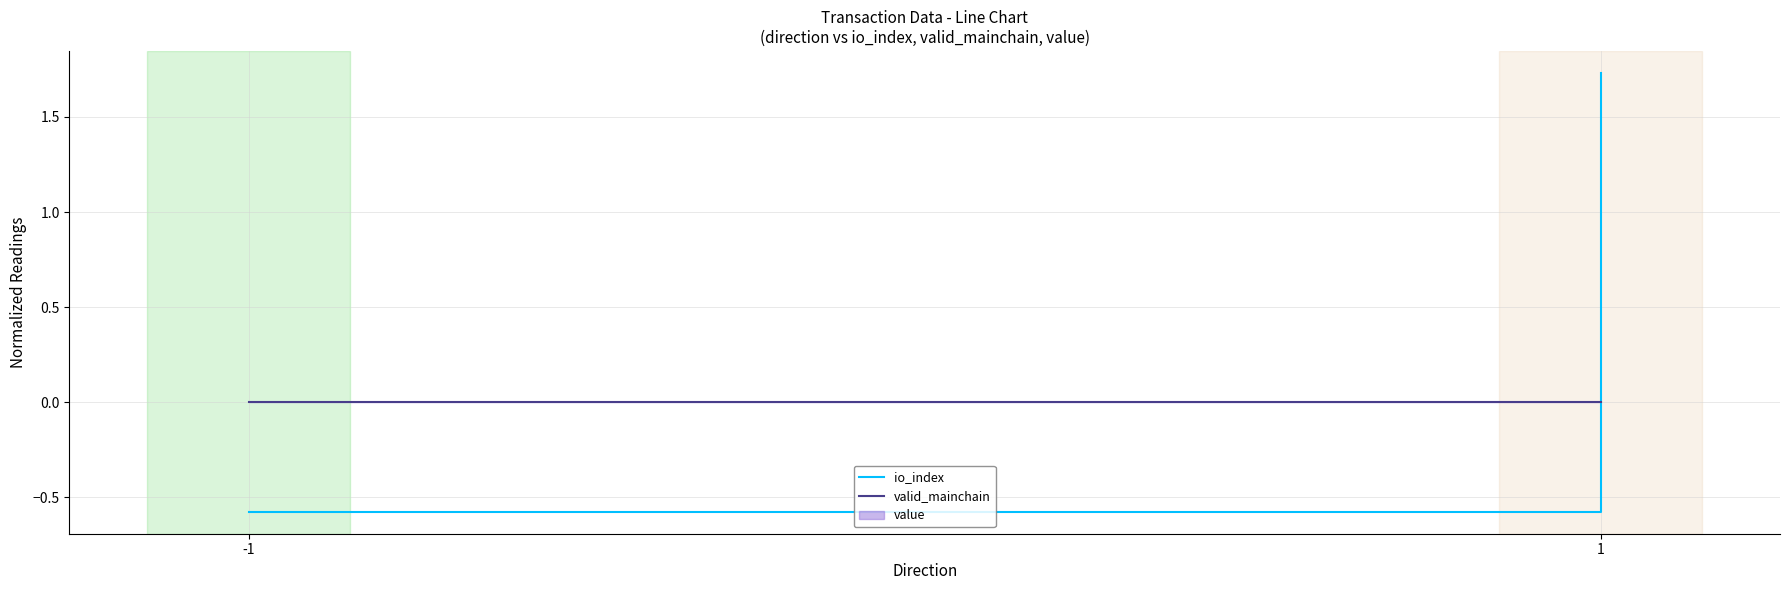

At how many categories does at least one series exceed 0?

1